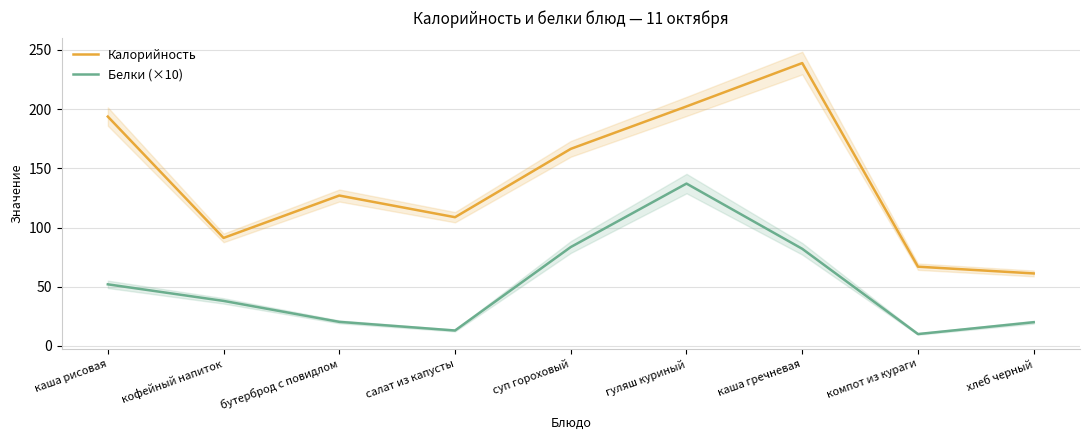

Which category has the lowest value in the Белки (×10) series?

компот из кураги